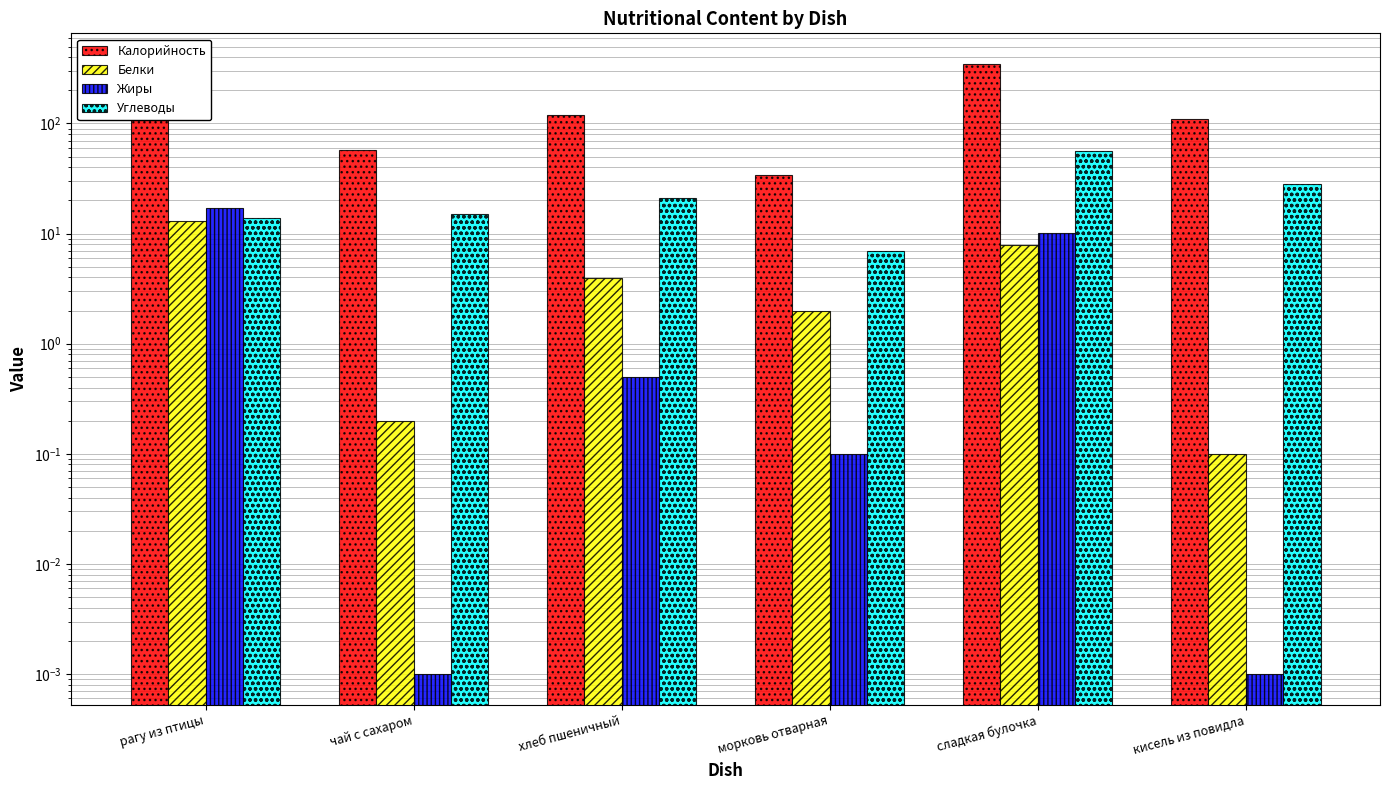

Which series changed the most between рагу из птицы and морковь отварная?

Калорийность